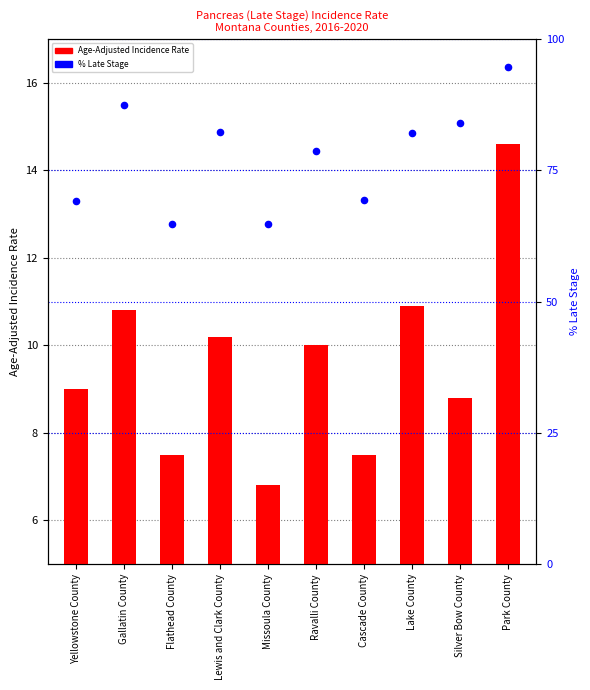

At how many categories does at least one series exceed 94?

1